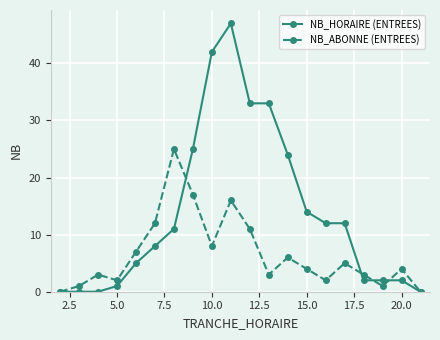

True or false: NB_HORAIRE (ENTREES) and NB_ABONNE (ENTREES) cross at least once.

True